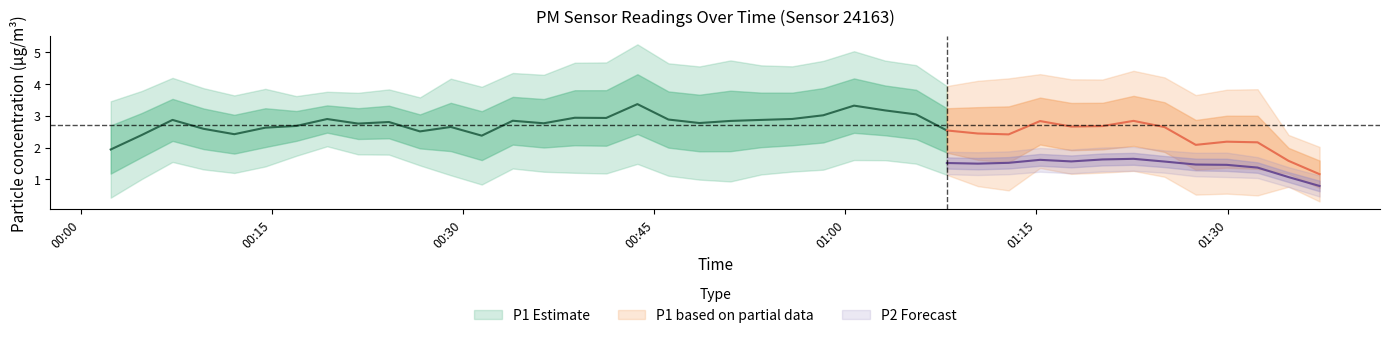

True or false: P1 has more than 0 interior local peaks.

True